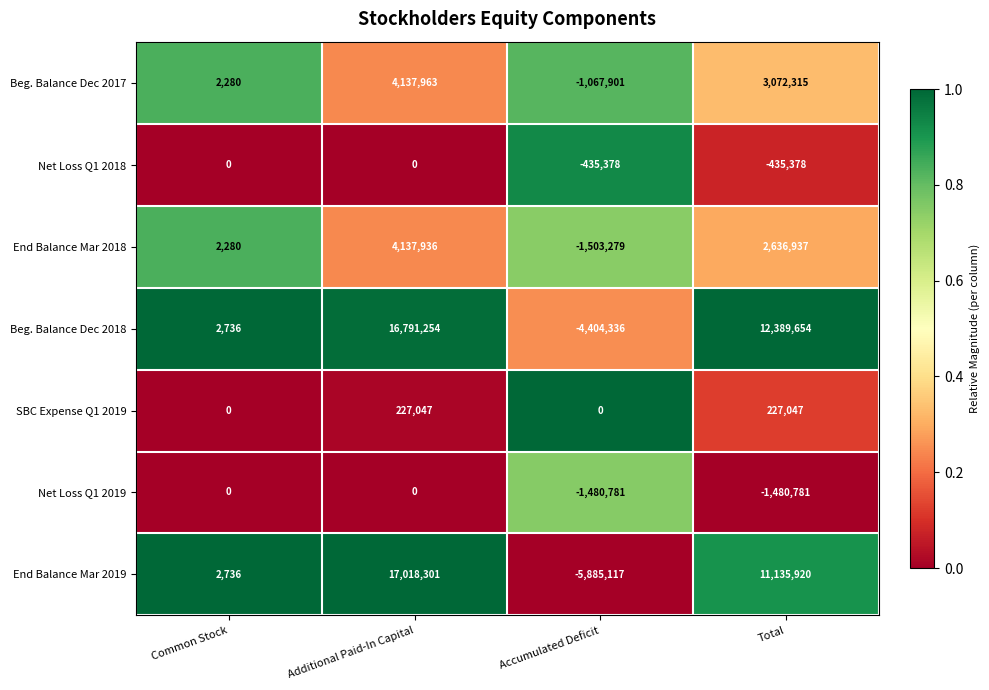

At which category is the sum across all series the highest?

Additional Paid-In Capital